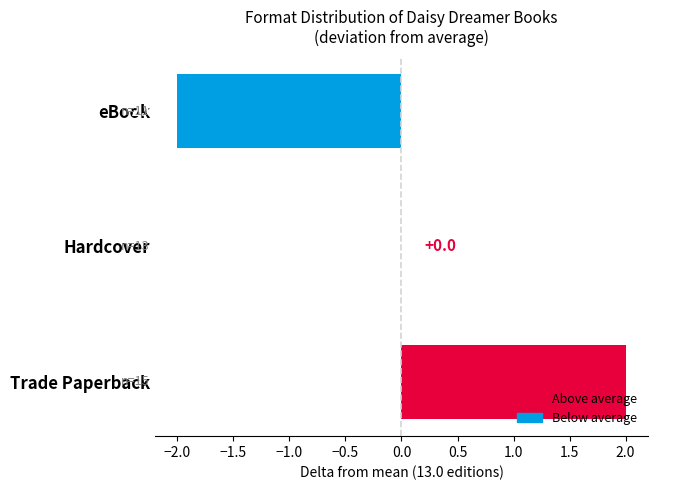

Reading bottom to top, transcribe all the data shown in this chart.

Trade Paperback=2	Hardcover=0	eBook=-2